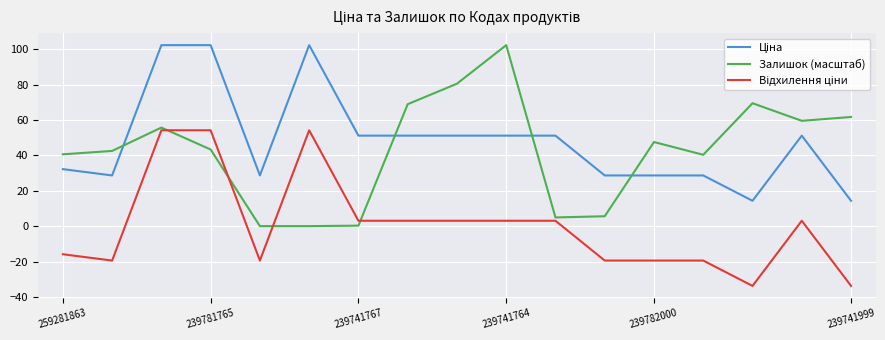

Which series has the widest spread of values?

Залишок (масштаб)